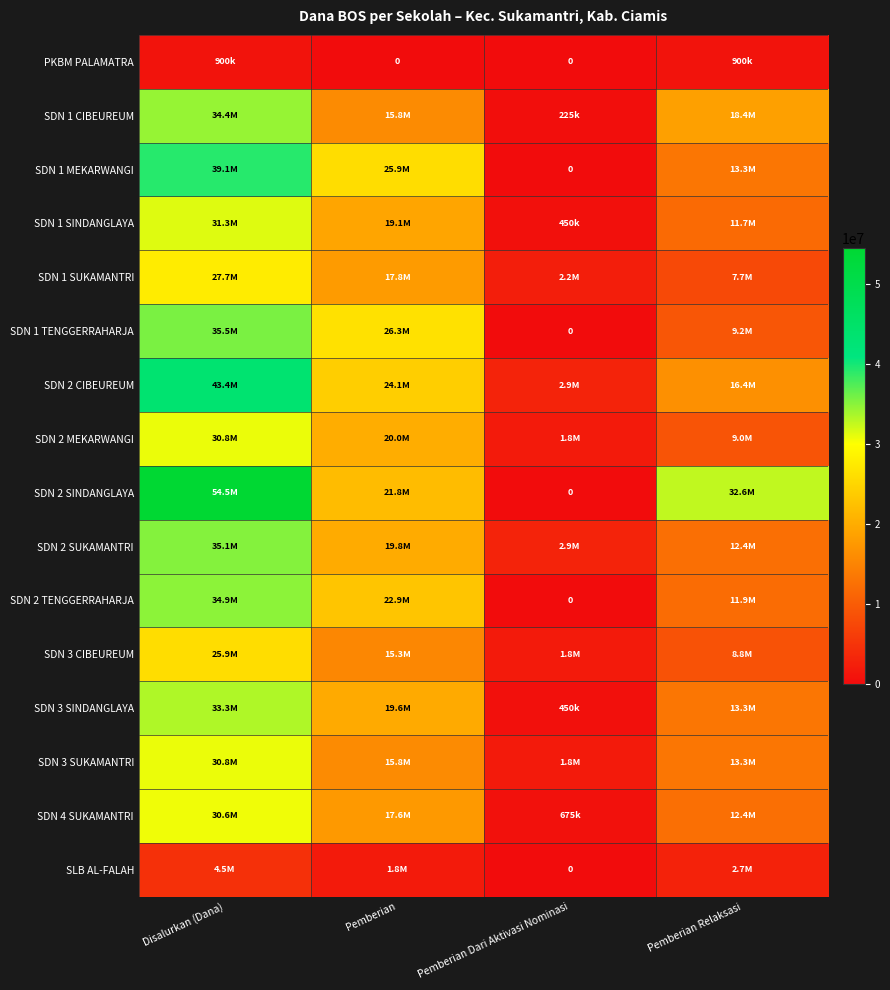

Rank the series by their maximum value, from lowest to highest.

PKBM PALAMATRA, SLB AL-FALAH, SDN 3 CIBEUREUM, SDN 1 SUKAMANTRI, SDN 4 SUKAMANTRI, SDN 2 MEKARWANGI, SDN 3 SUKAMANTRI, SDN 1 SINDANGLAYA, SDN 3 SINDANGLAYA, SDN 1 CIBEUREUM, SDN 2 TENGGERRAHARJA, SDN 2 SUKAMANTRI, SDN 1 TENGGERRAHARJA, SDN 1 MEKARWANGI, SDN 2 CIBEUREUM, SDN 2 SINDANGLAYA